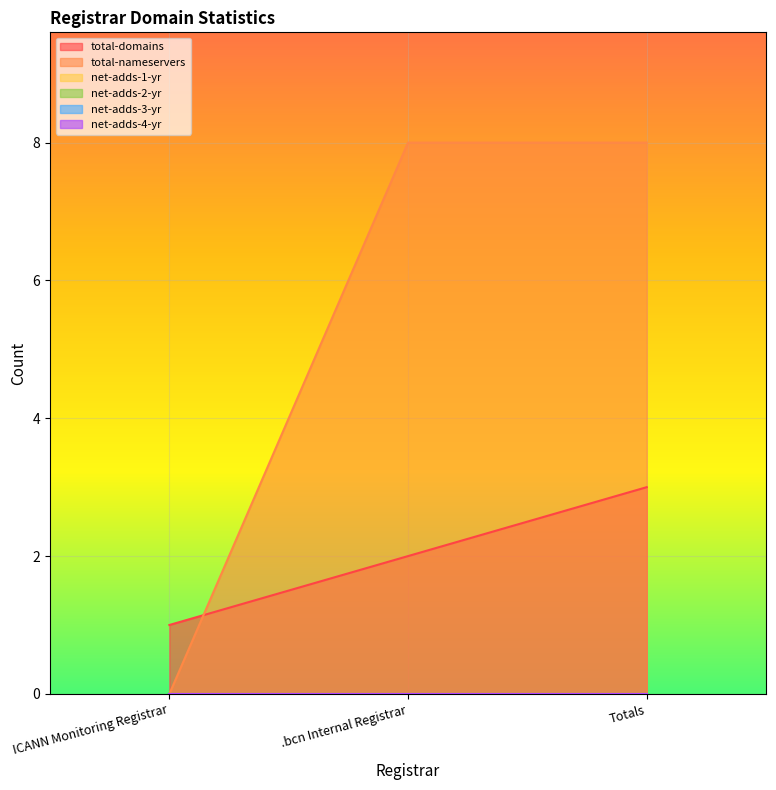

Between ICANN Monitoring Registrar and Totals, which is larger?

Totals